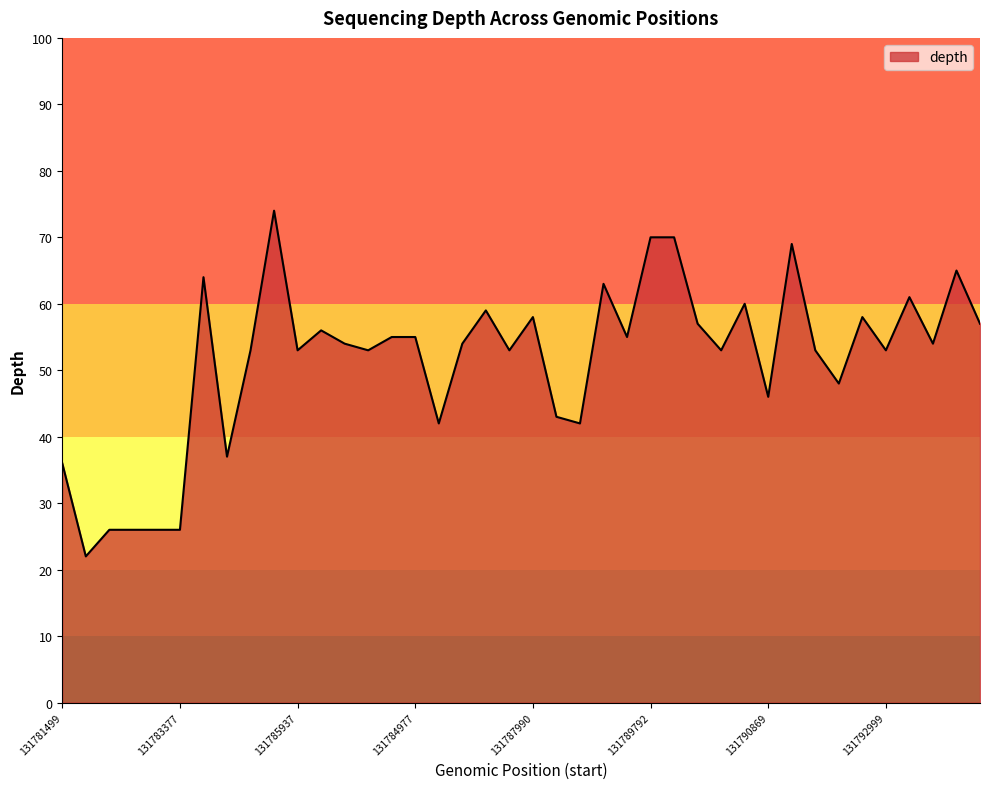

What is the minimum value shown in the chart?

22